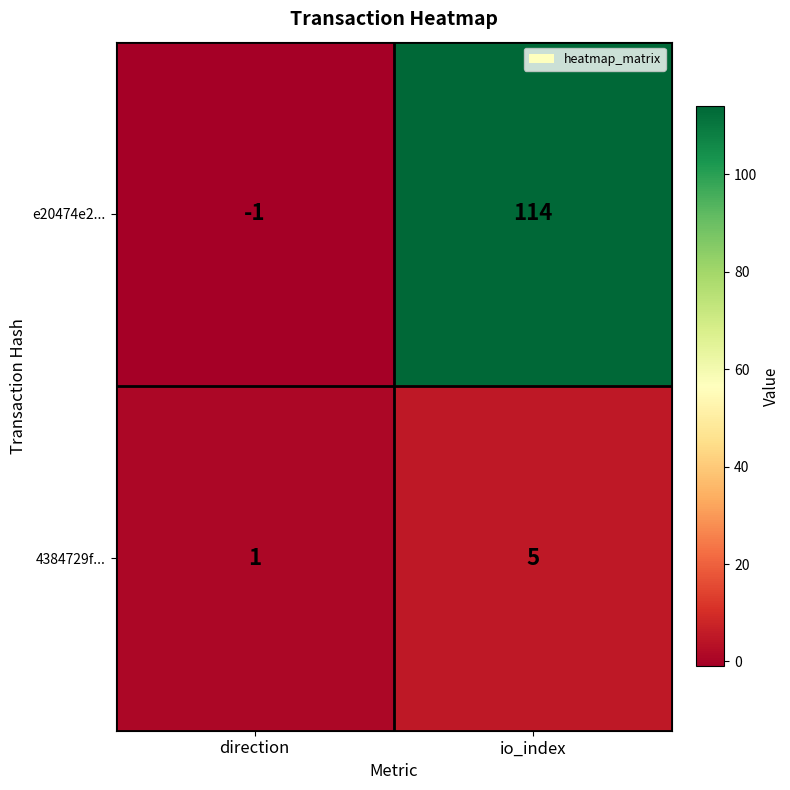

Which series has the largest total across all categories?

e20474e2...